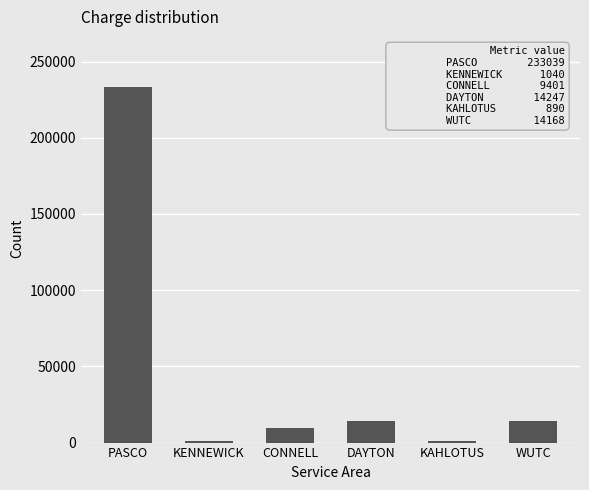

What is the average value?

45464